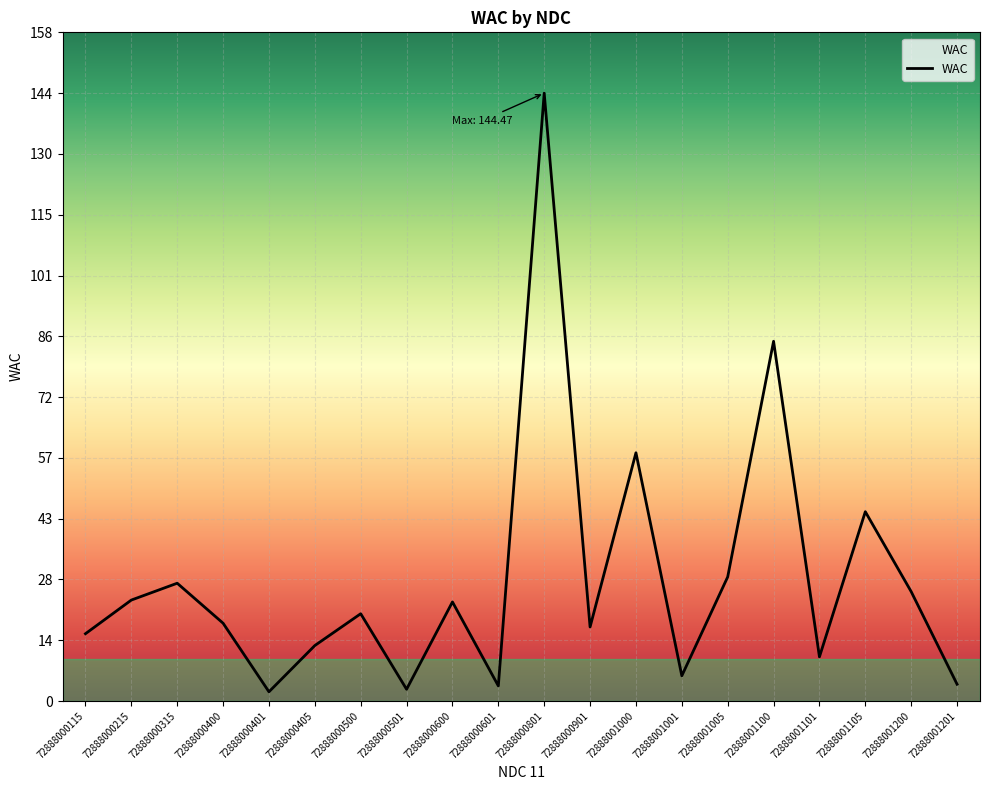

Is it true that the value at 72888001105 is 63.2?

False